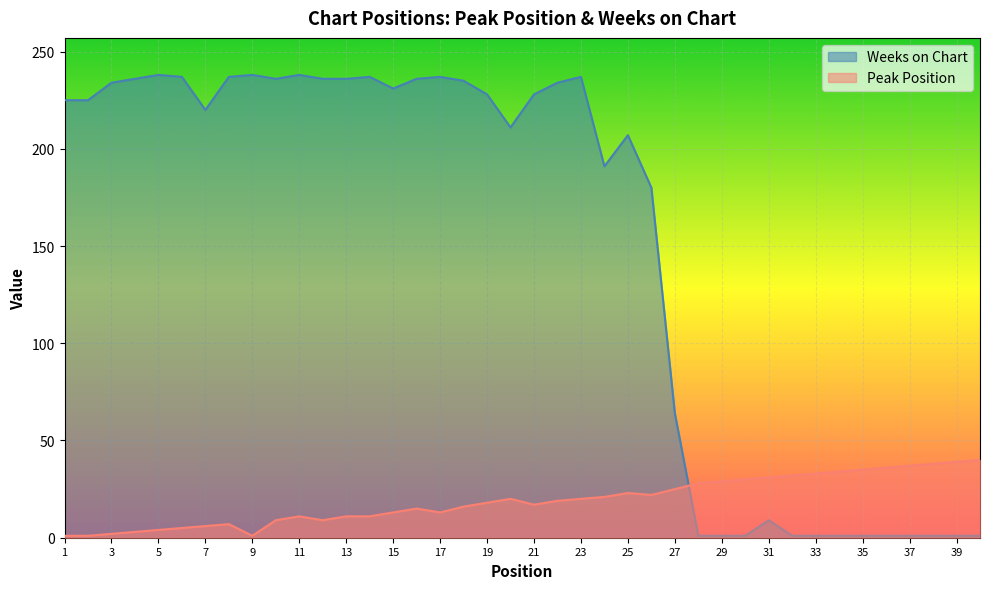

List the labels in order of Weeks on Chart value, smallest first.

28, 29, 30, 32, 33, 34, 35, 36, 37, 38, 39, 40, 31, 27, 26, 24, 25, 20, 7, 1, 2, 19, 21, 15, 3, 22, 18, 4, 10, 12, 13, 16, 6, 8, 14, 17, 23, 5, 9, 11